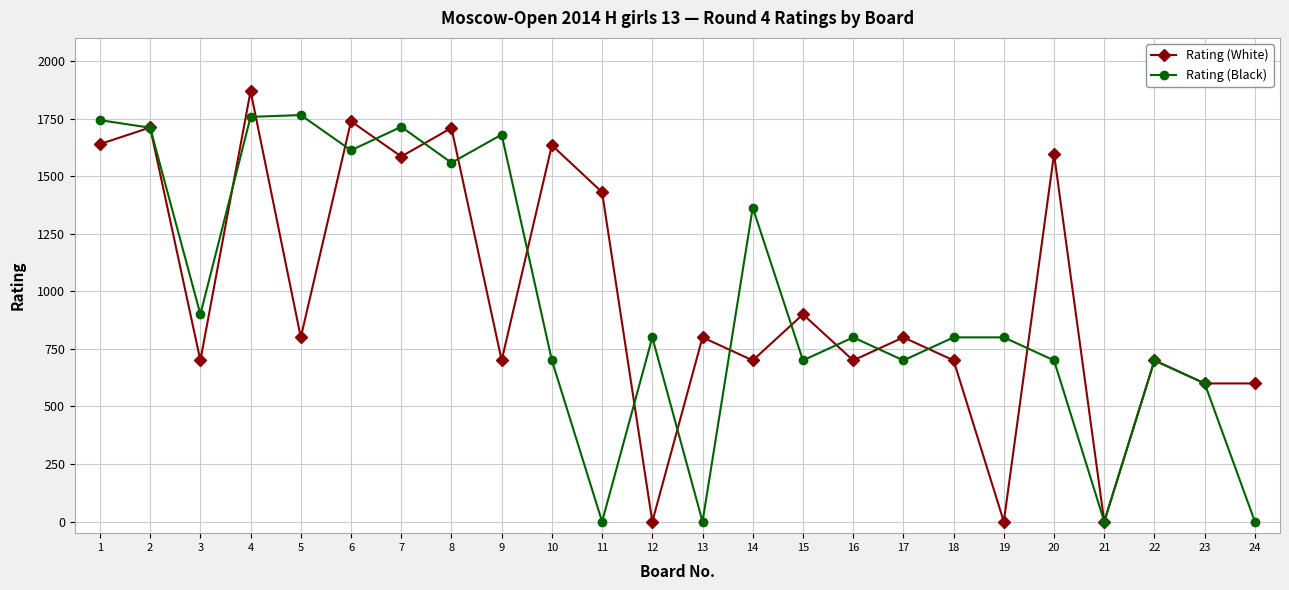

Which series has the largest total across all categories?

Rating (White)